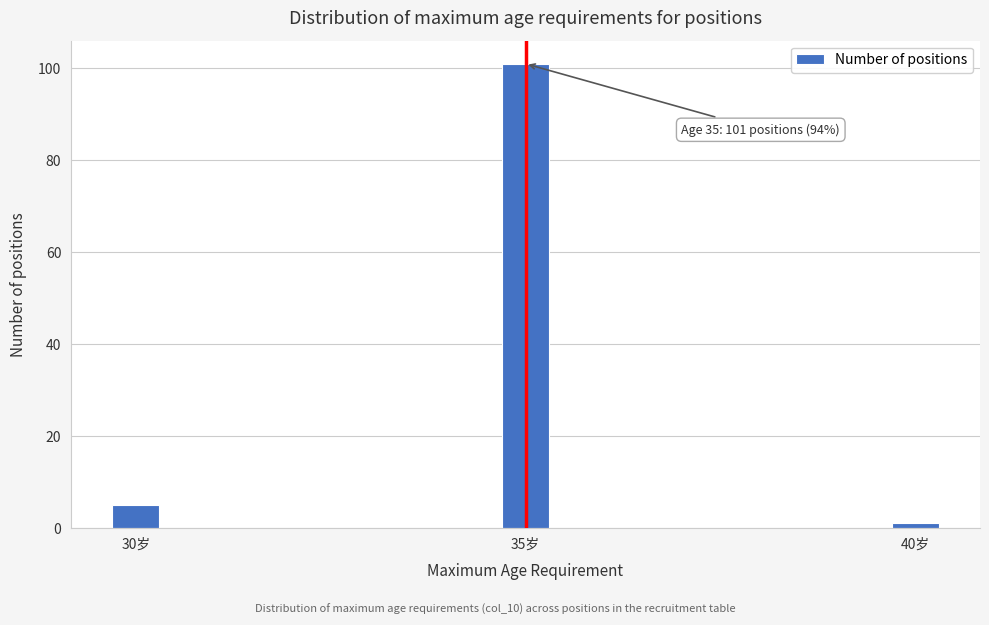

Reading left to right, what are all the values shown in this chart?

30岁=5	35岁=101	40岁=1